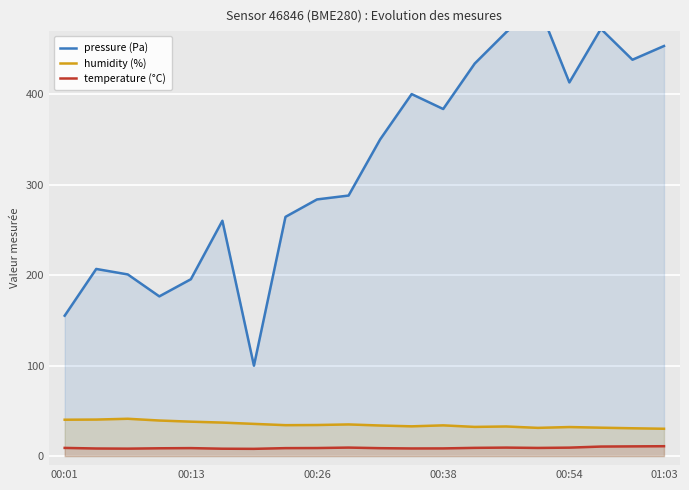

True or false: temperature (°C) and humidity (%) intersect in this chart.

False